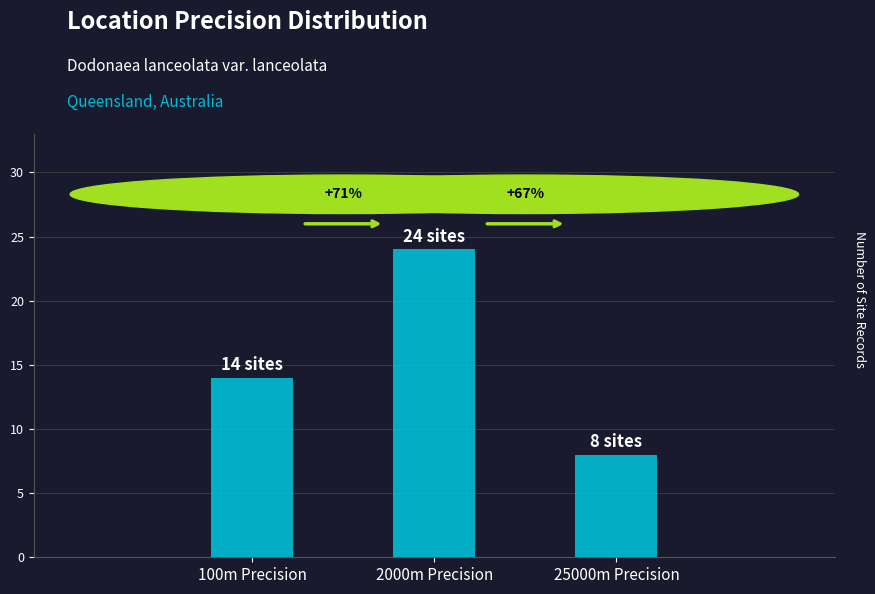

Is it true that the value at 100m Precision is 14?

True